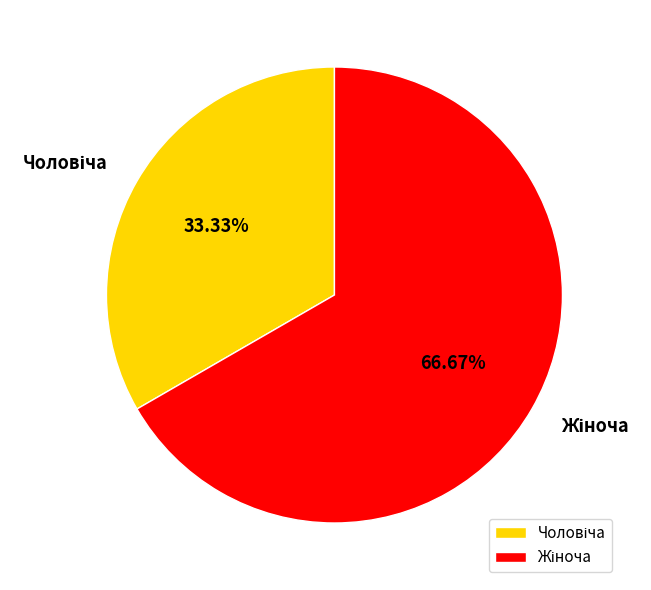

How many segments does this pie chart have?

2